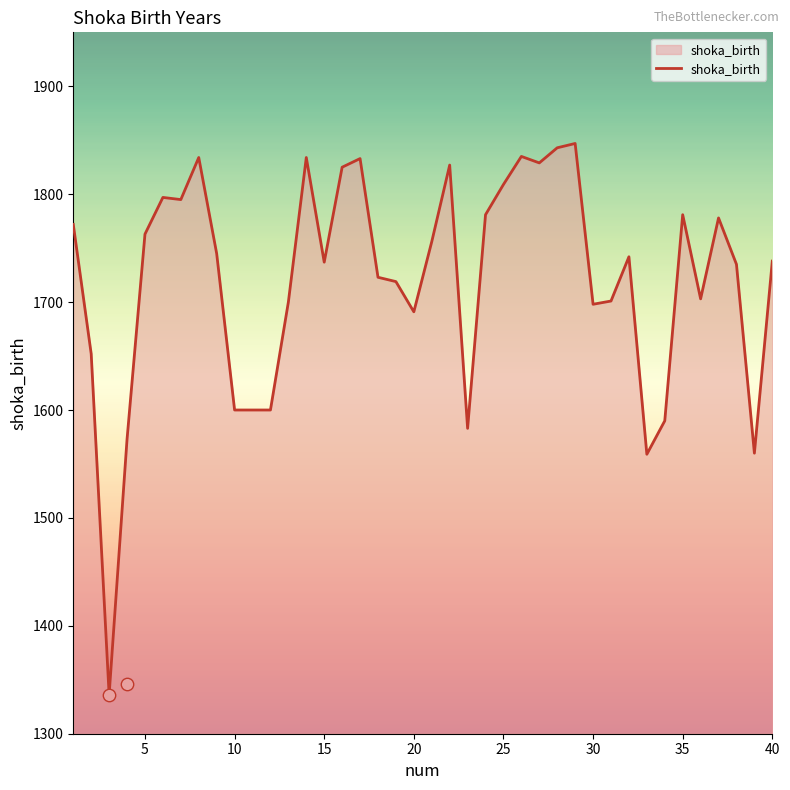

The value of shoka_birth at 25 is 787. True or false?

False